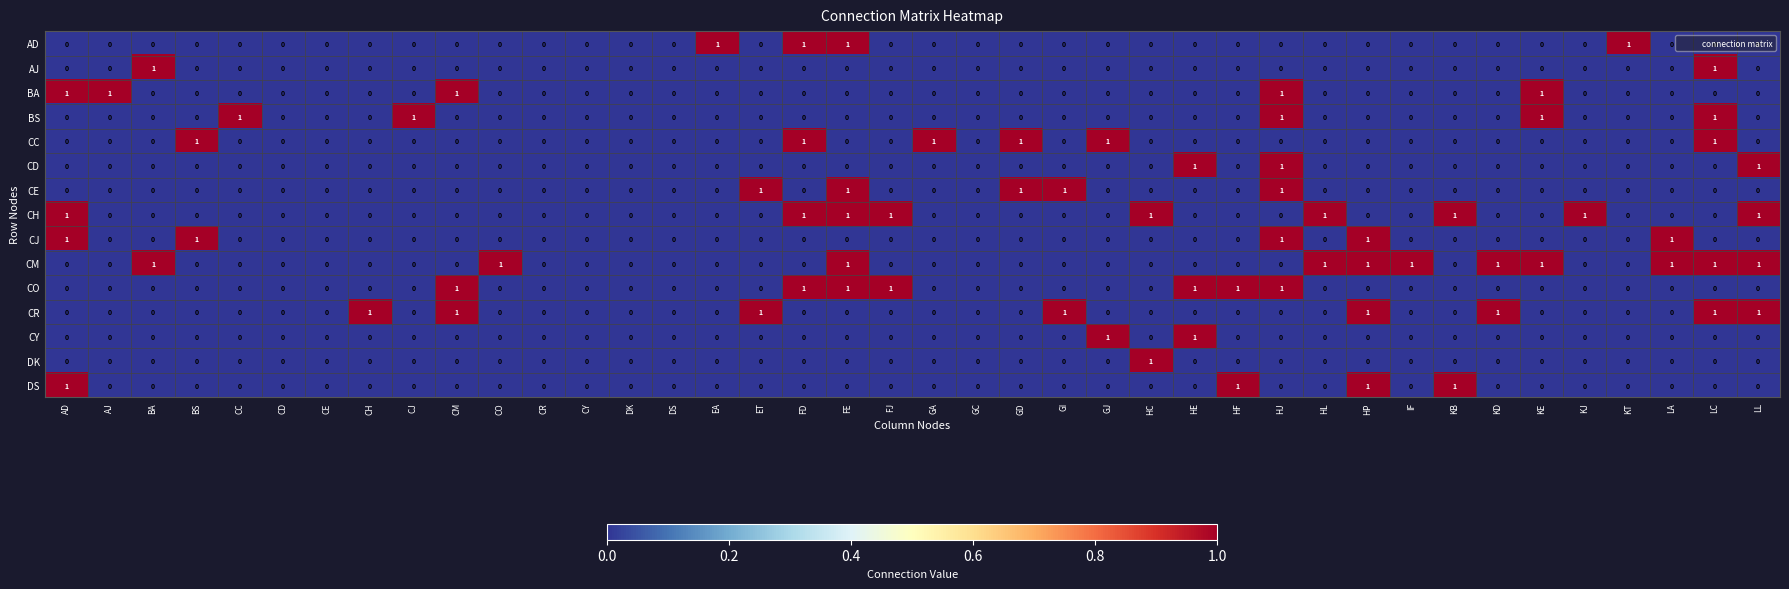

The value of BA at EA is 0. True or false?

True